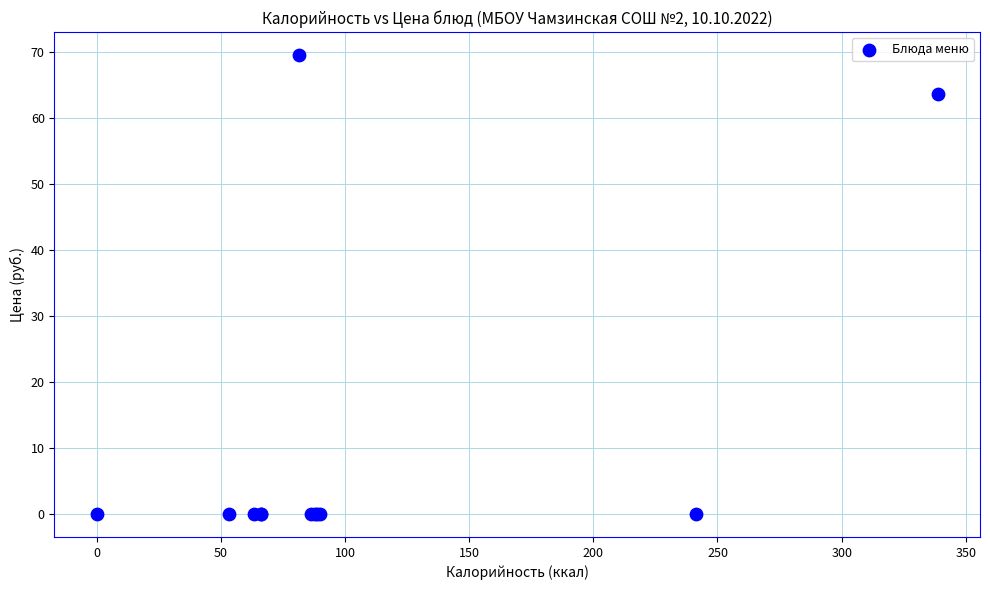

What Y value in the scatter plot is closest to 34?

63.7